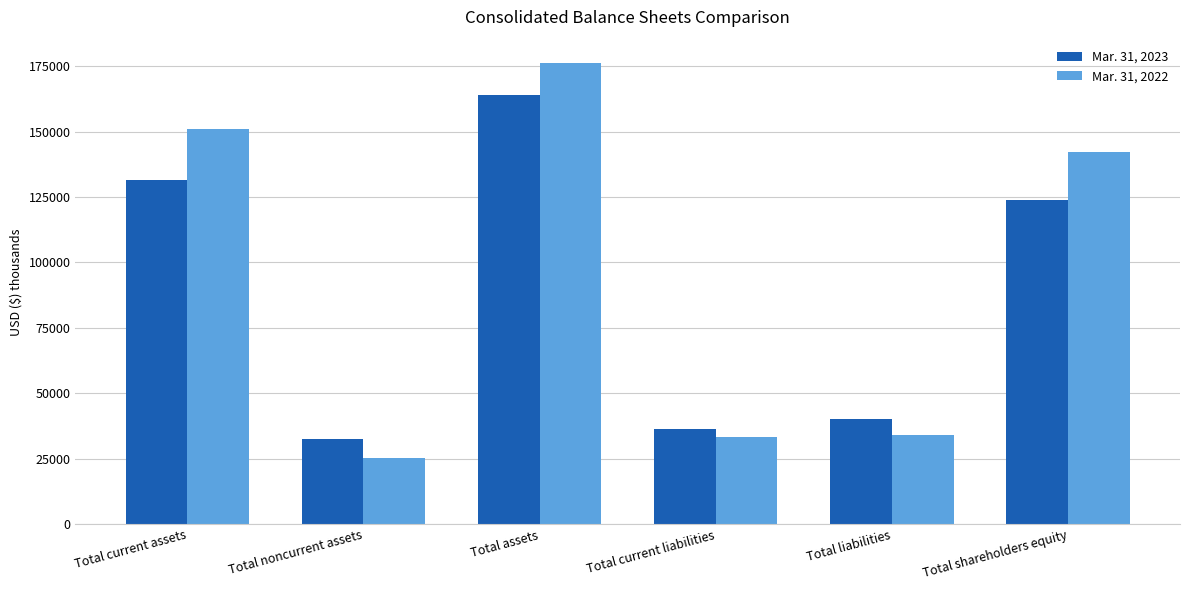

At how many categories does at least one series exceed 162821?

1